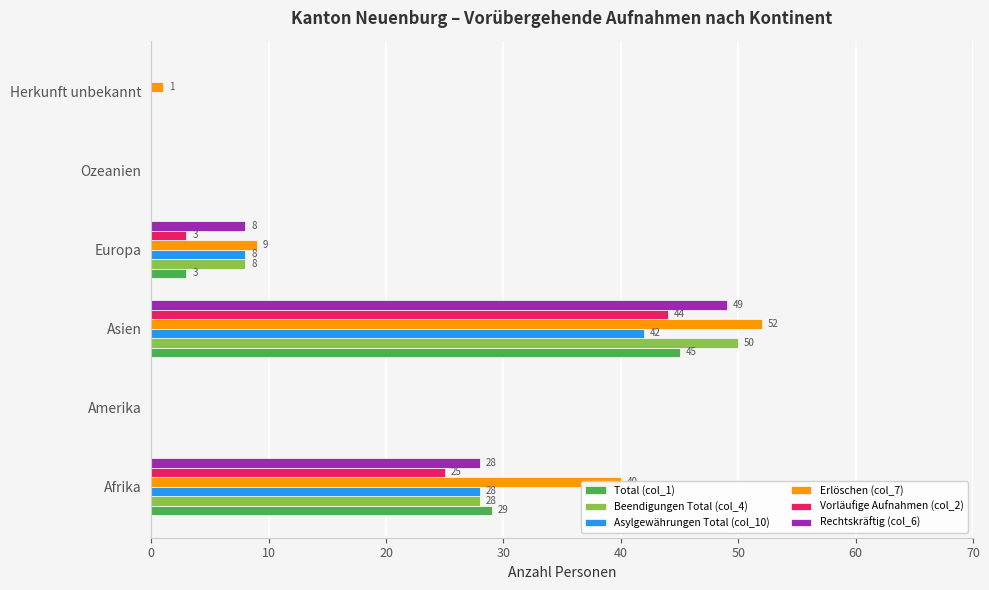

What is the sum of all Beendigungen Total (col_4) values?

86